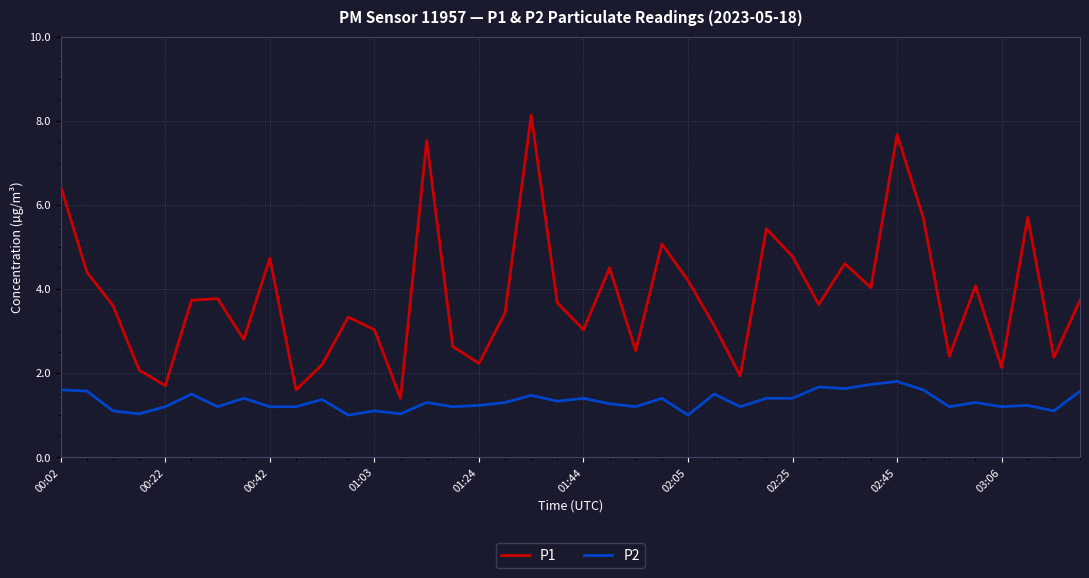

Which series has the largest range (max minus min)?

P1